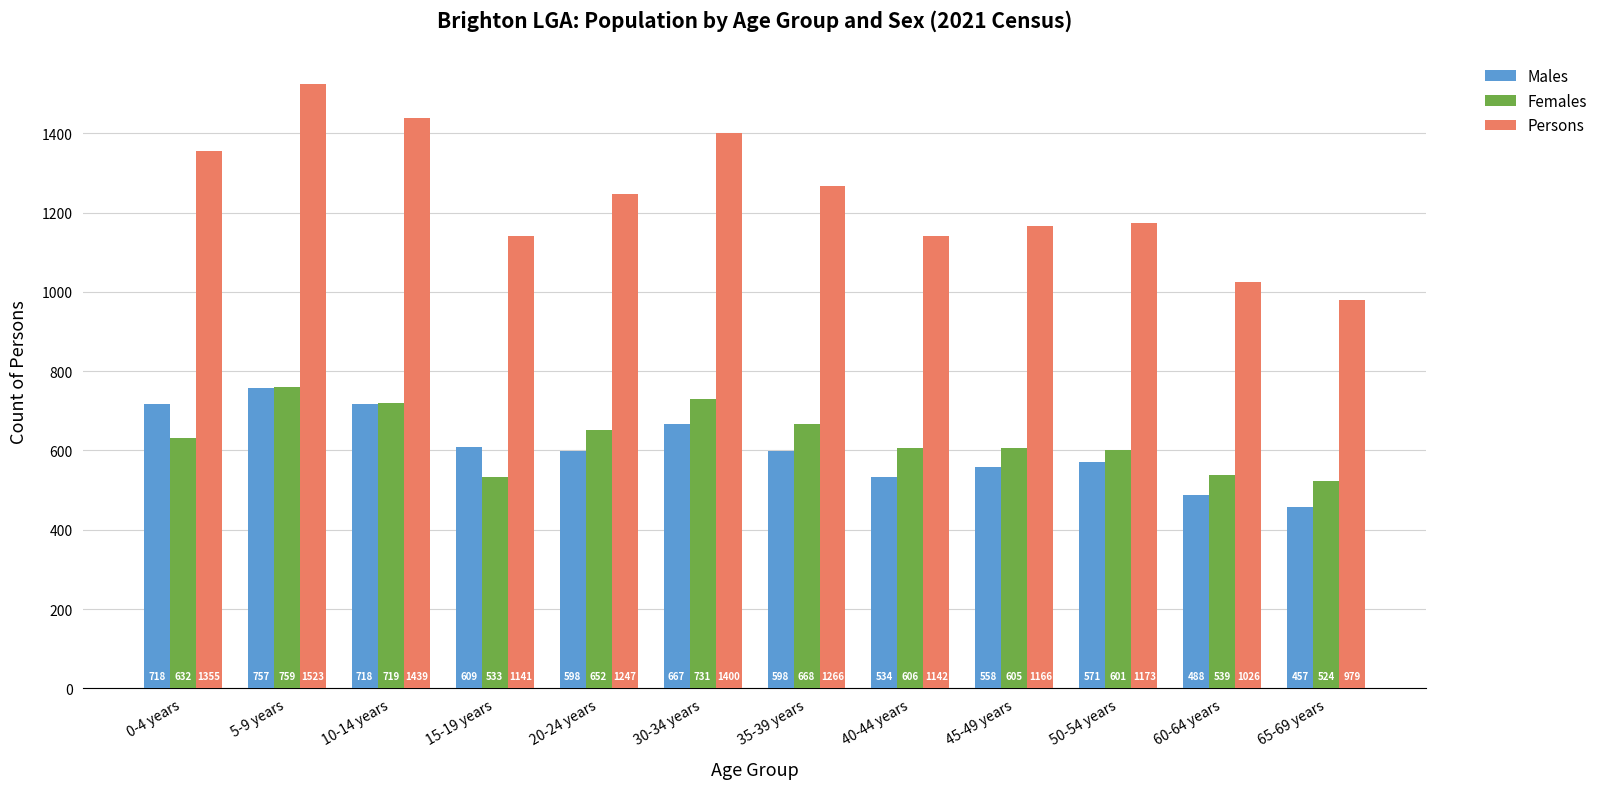

At how many categories does at least one series exceed 1047?

10